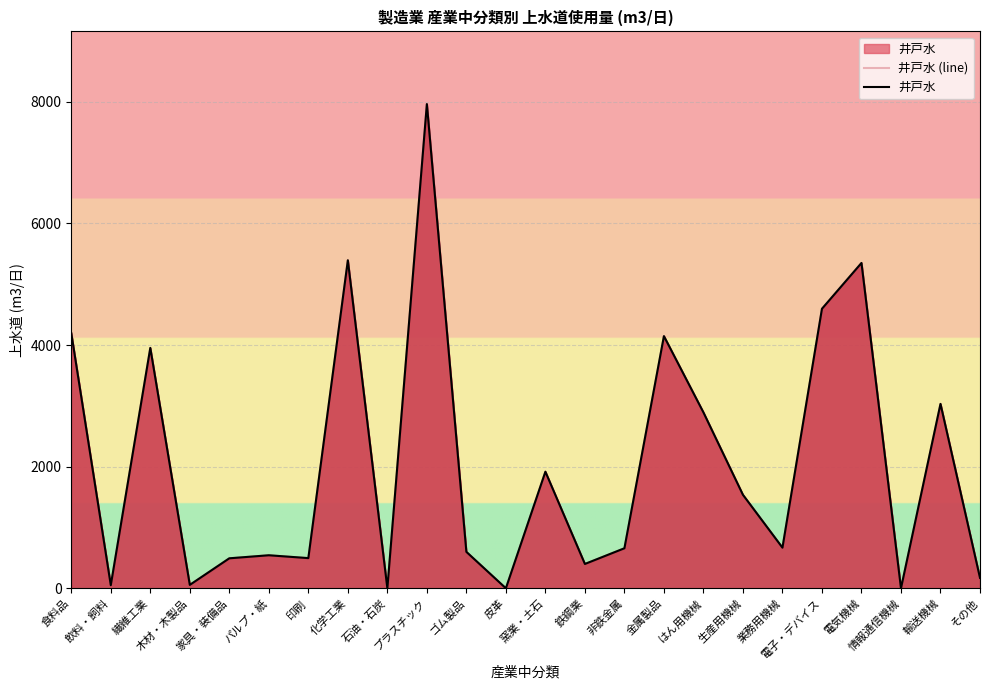

The value of 井戸水 at 繊維工業 is 3952. True or false?

True